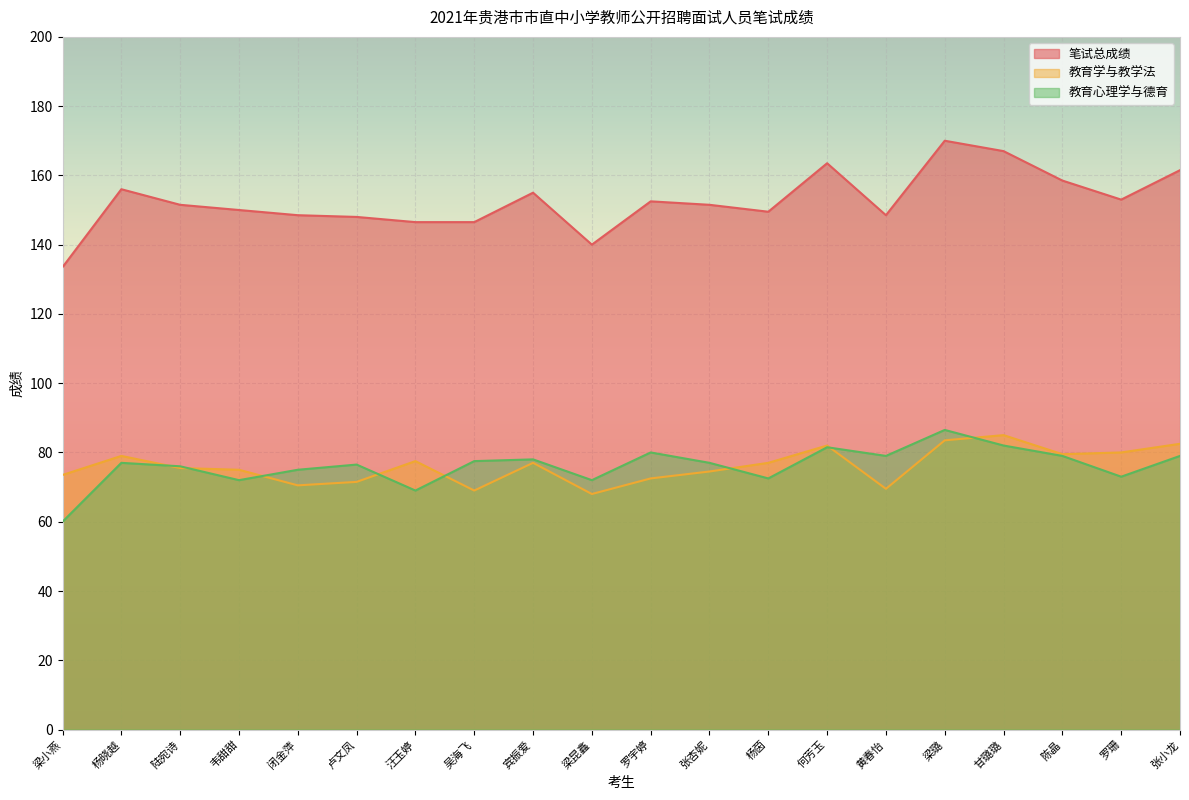

True or false: 笔试总成绩 and 教育学与教学法 cross at least once.

False